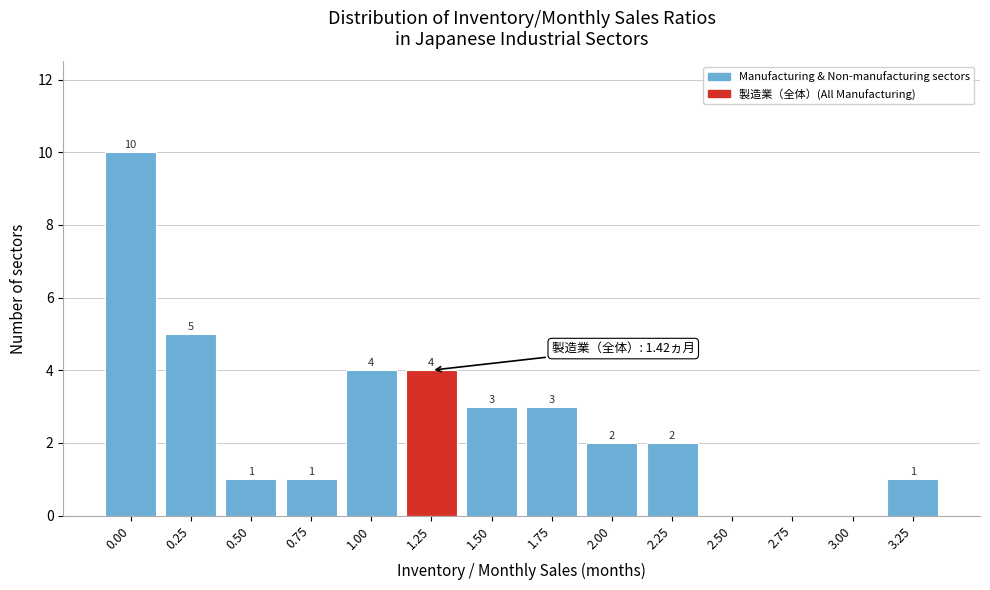

Reading left to right, extract all data points from this chart.

0.00=10	0.25=5	0.50=1	0.75=1	1.00=4	1.25=4	1.50=3	1.75=3	2.00=2	2.25=2	2.50=0	2.75=0	3.00=0	3.25=1